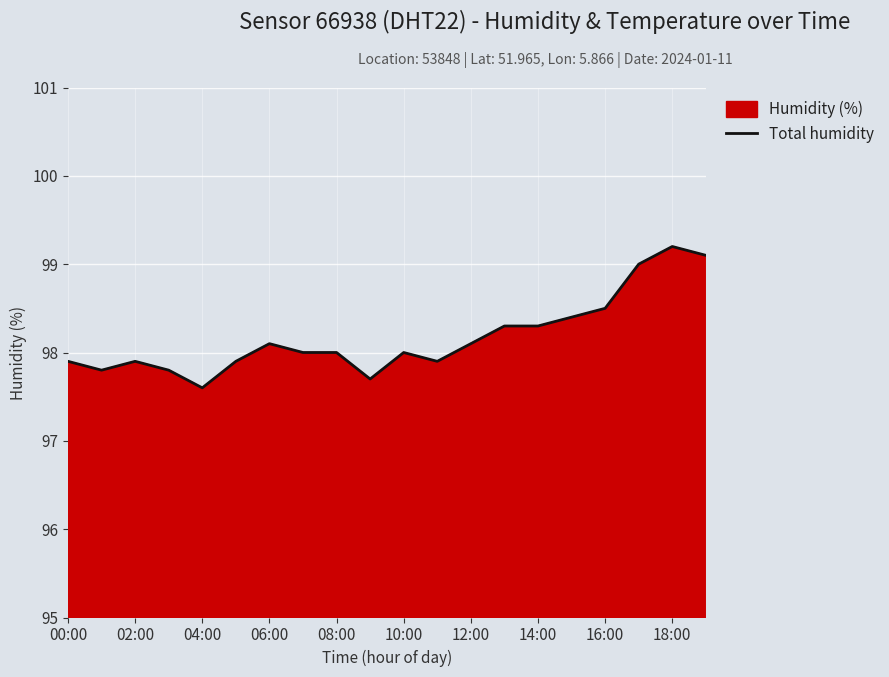

What is the smallest value displayed?

97.6